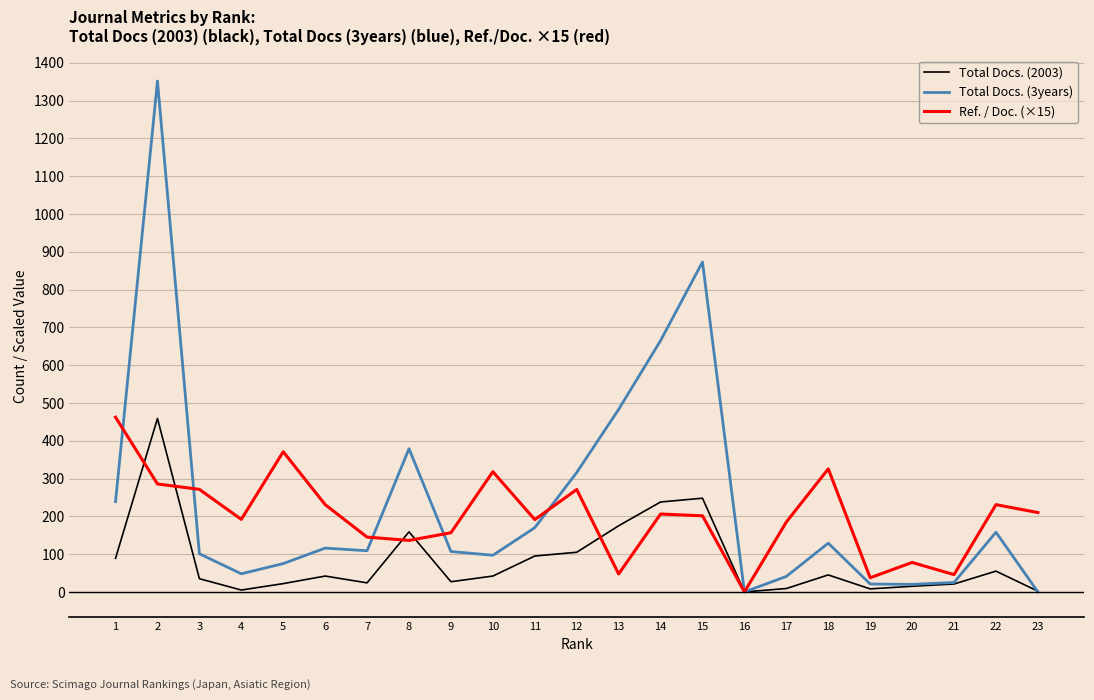

Is the value of Ref. / Doc. (×15) at 3 greater than the value of Total Docs. (2003) at 23?

Yes